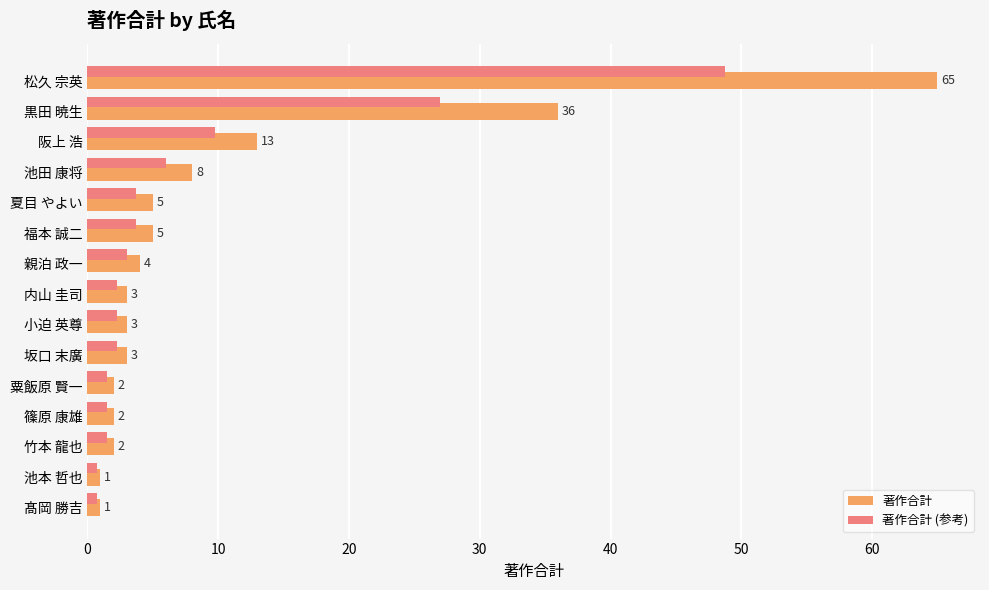

Which series has the widest spread of values?

著作合計